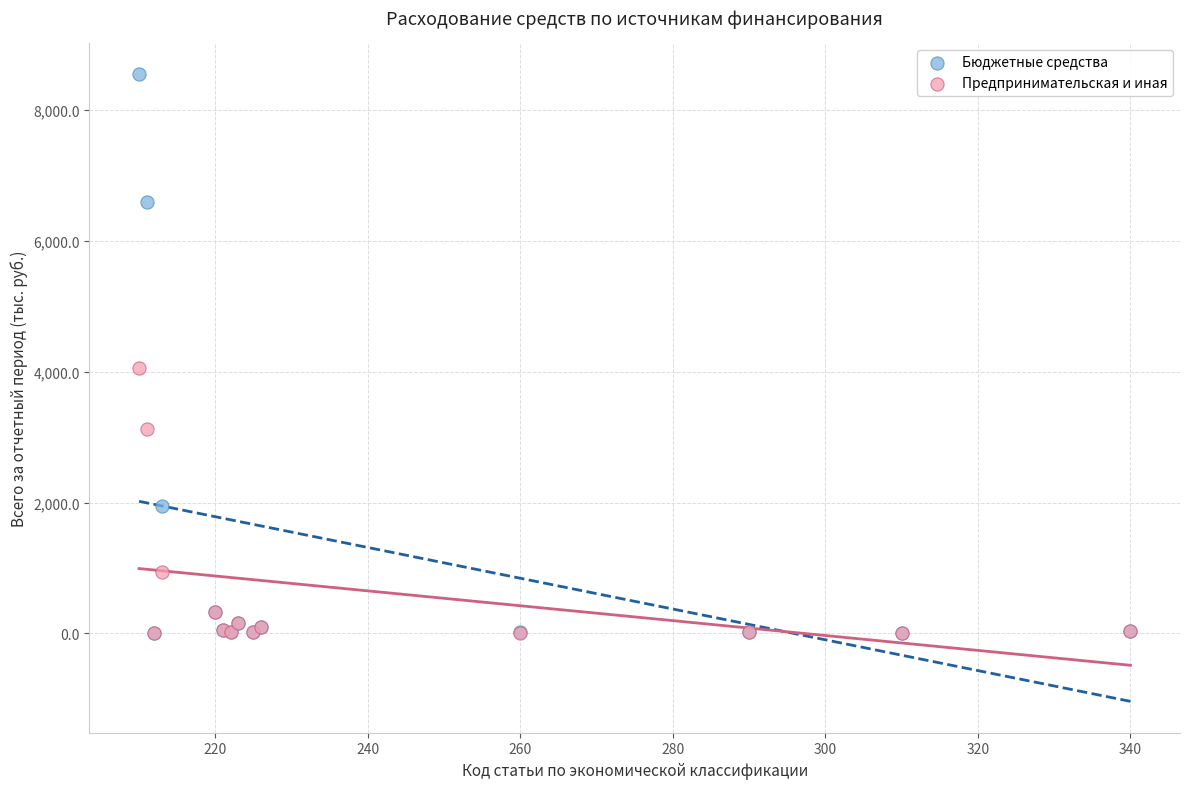

In the Бюджетные средства series, what Y value is closest to 4274?

1949.5